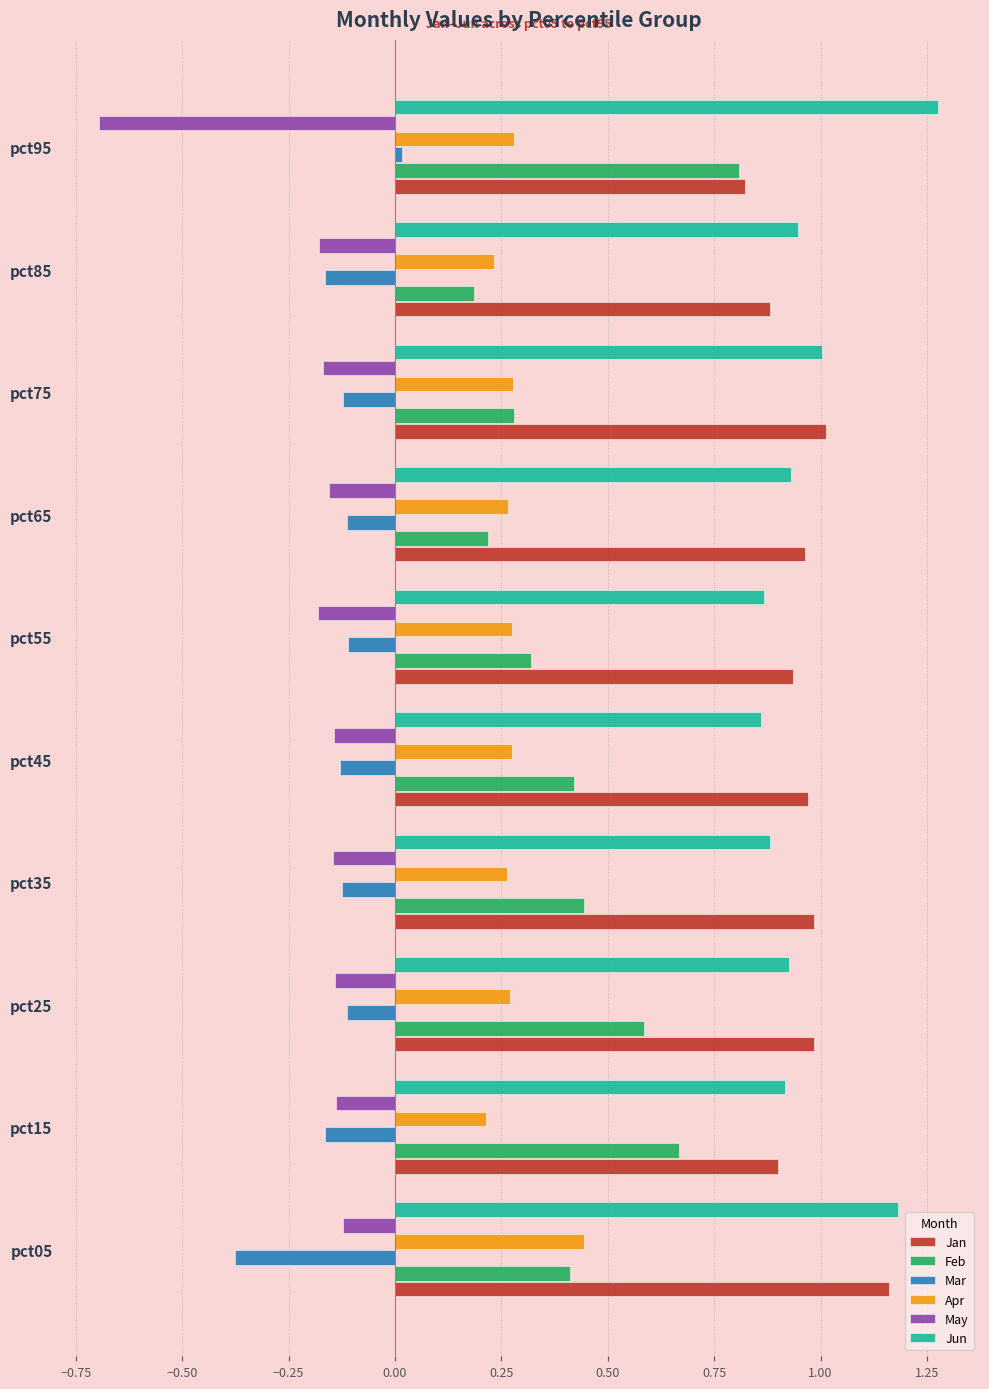

What is the difference between the highest and lowest values at pct65?

1.1